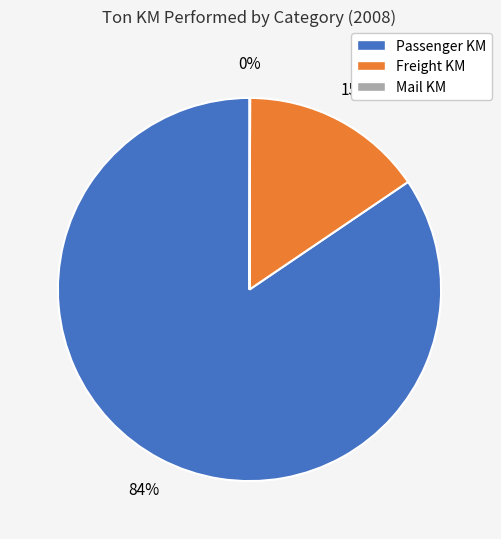

The Freight KM slice represents 15% of the pie. True or false?

True